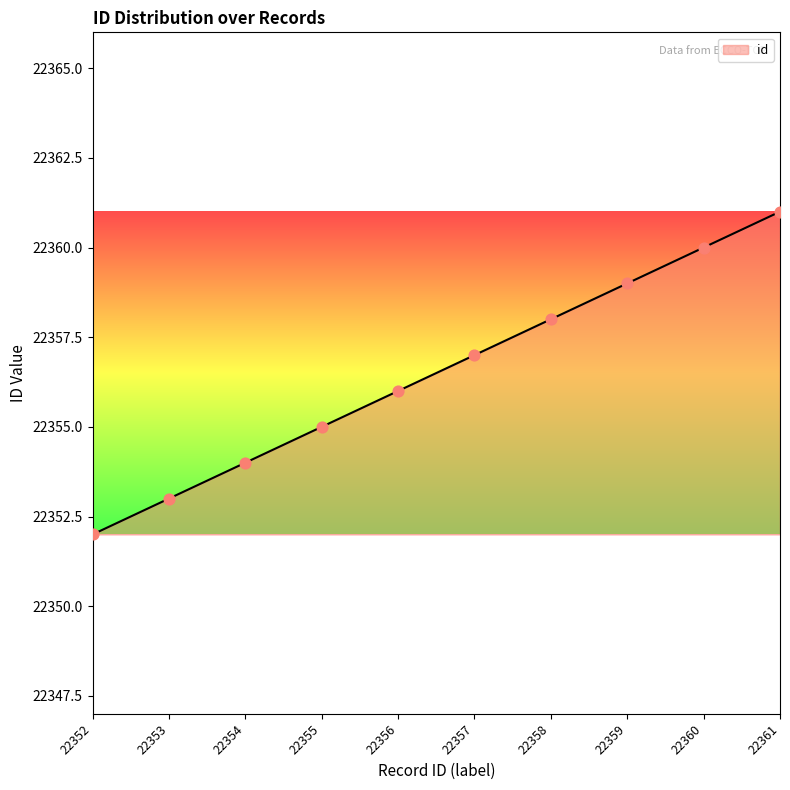

Approximately how many times larger is the value at 22355 compared to 22353?

1.0